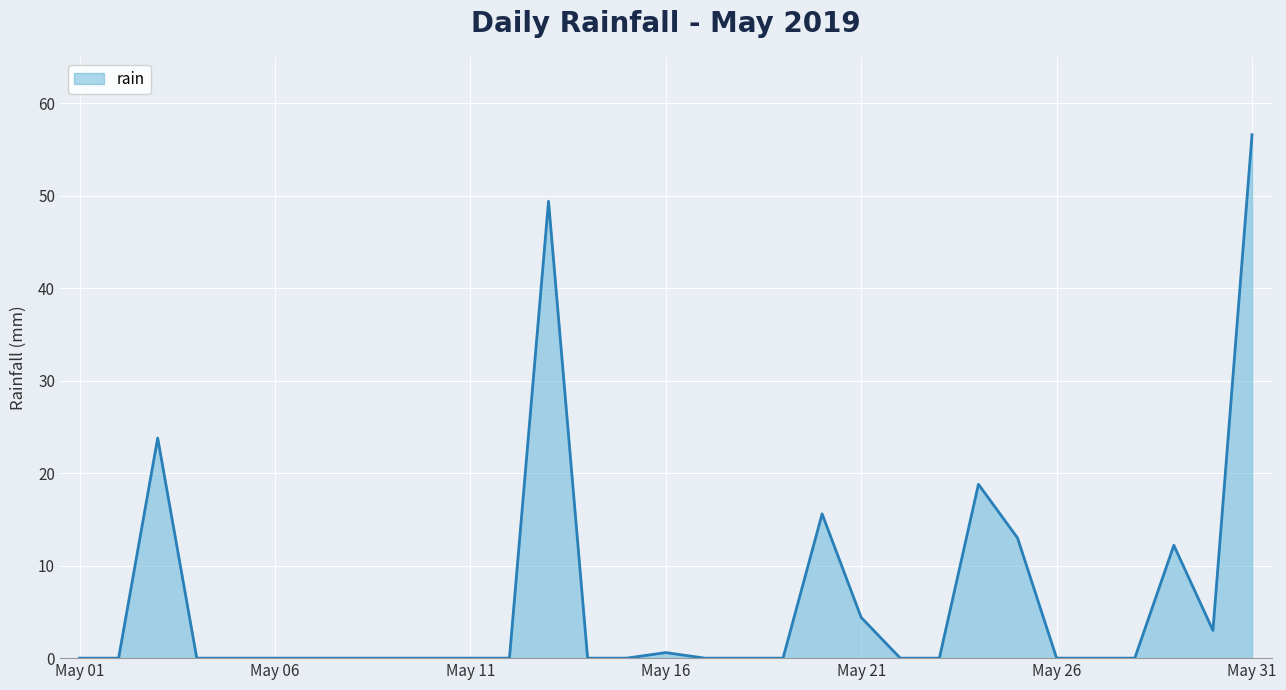

What is the maximum value shown in the chart?

56.6